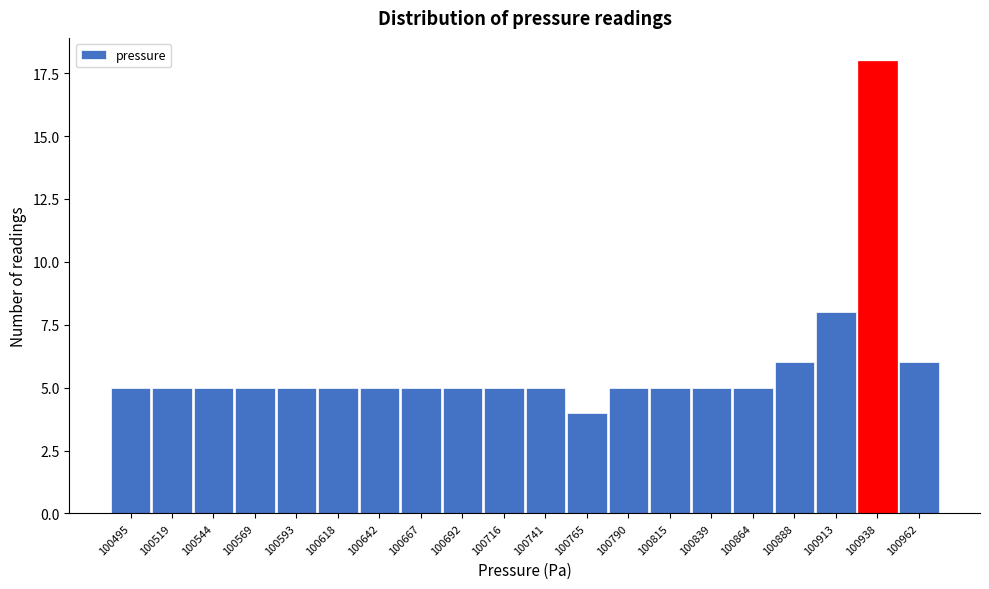

Reading left to right, extract all data points from this chart.

5	5	5	5	5	5	5	5	5	5	5	4	5	5	5	5	6	8	18	6